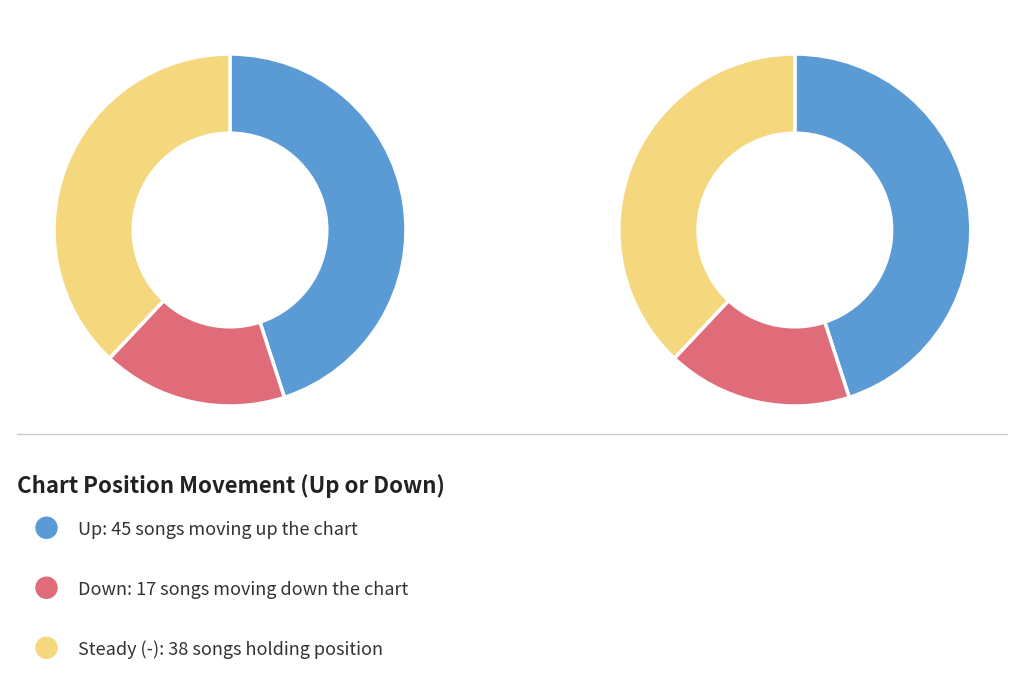

Does up account for over 50% of the chart?

No